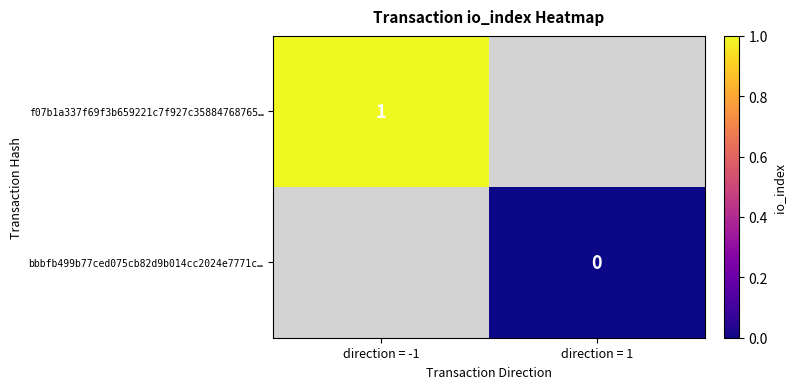

What is the greatest value displayed?

1.0